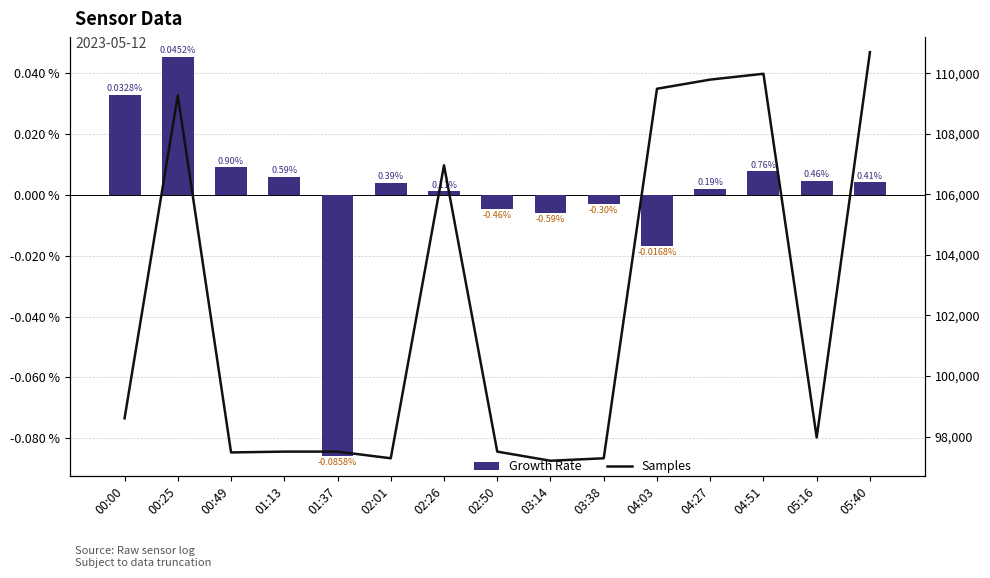

How many values in the Growth Rate series exceed 0?

10